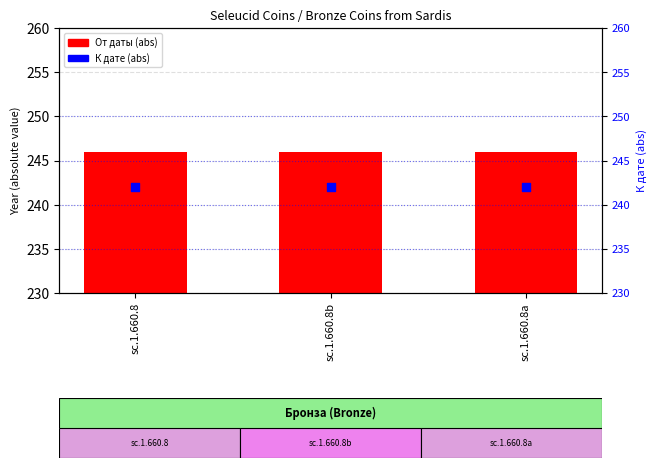

At how many categories does at least one series exceed 243?

3